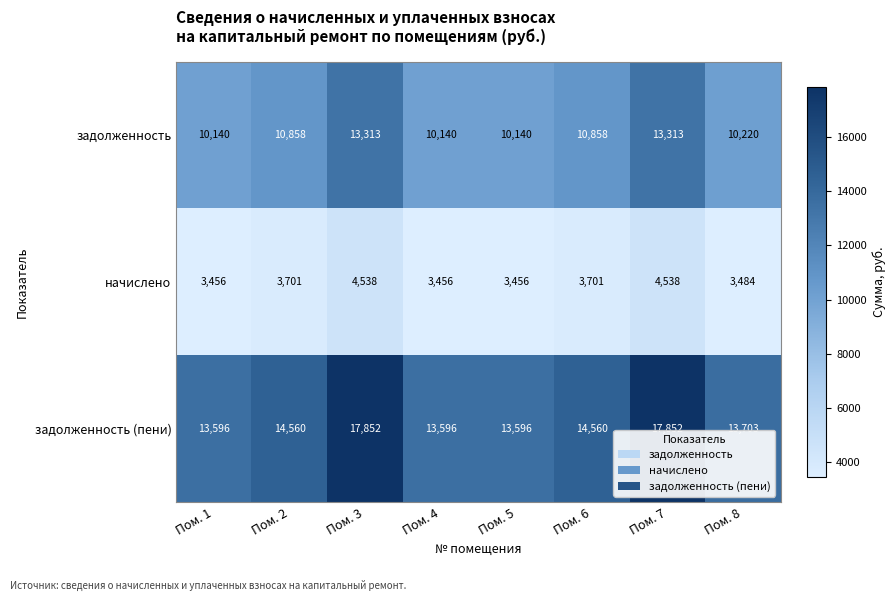

What is the difference between the задолженность values at Пом. 4 and Пом. 7?

3173